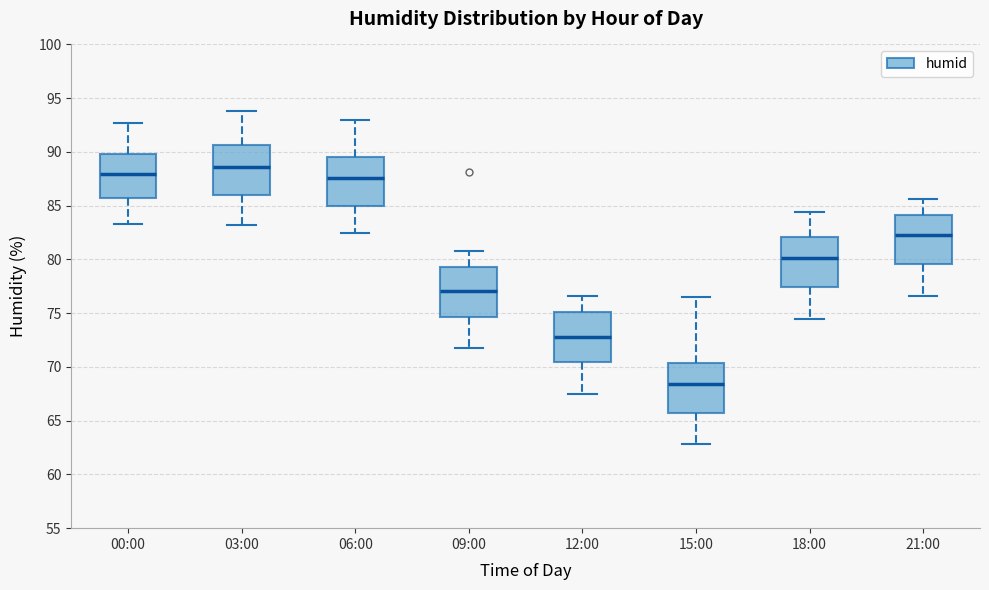

Reading left to right, read every box against the y-axis: the position of its median line, the range the box covers, and the ends of its whiskers. The values are not printed on the chart, so give them approximately, as read against the axis.

00:00: median 88.0, box 86.0 to 90.0, whiskers 83.5 to 92.5
03:00: median 88.5, box 86.0 to 90.5, whiskers 83.0 to 94.0
06:00: median 87.5, box 85.0 to 89.5, whiskers 82.5 to 93.0
09:00: median 77.0, box 74.5 to 79.5, whiskers 72.0 to 81.0
12:00: median 73.0, box 70.5 to 75.0, whiskers 67.5 to 76.5
15:00: median 68.5, box 66.0 to 70.5, whiskers 63.0 to 76.5
18:00: median 80.0, box 77.5 to 82.0, whiskers 74.5 to 84.5
21:00: median 82.5, box 79.5 to 84.0, whiskers 76.5 to 85.5